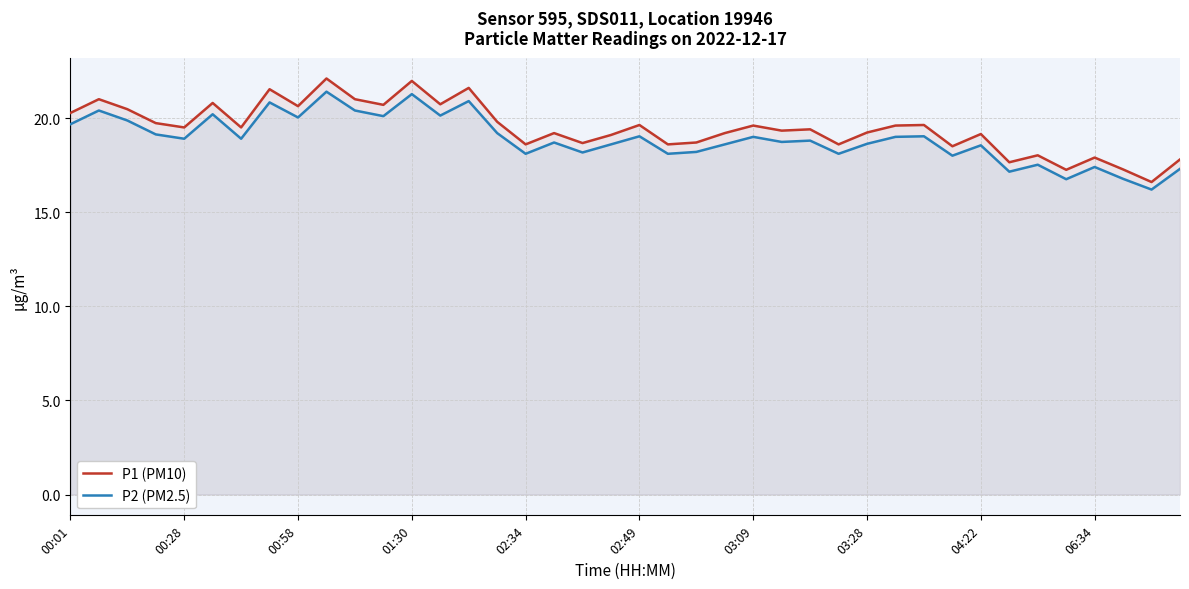

At 02:34, list the series in order from largest to smallest.

P1 (PM10), P2 (PM2.5)